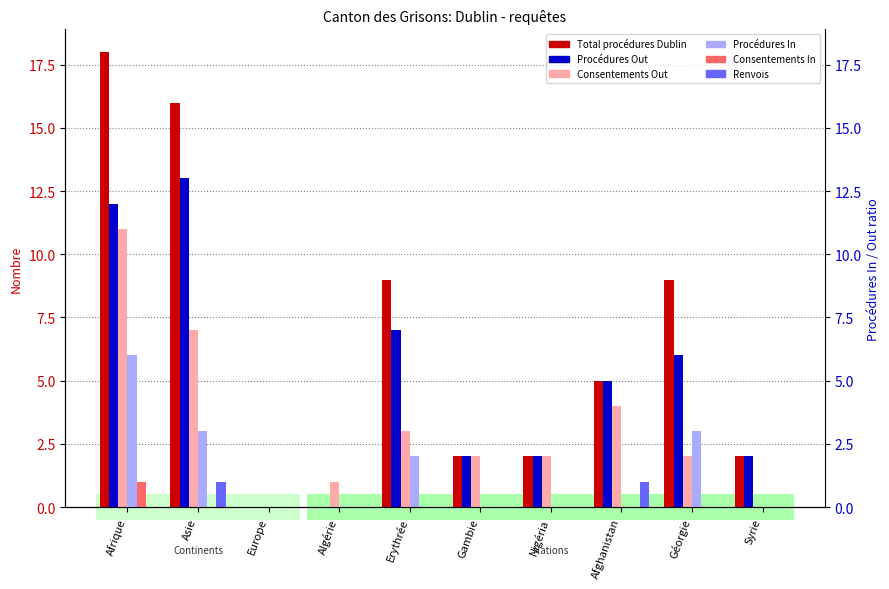

Reading left to right, what are all the values shown in this chart?

Total procédures Dublin: 18	16	0	0	9	2	2	5	9	2
Procédures Out: 12	13	0	0	7	2	2	5	6	2
Consentements Out: 11	7	0	1	3	2	2	4	2	0
Procédures In: 6	3	0	0	2	0	0	0	3	0
Consentements In: 1	0	0	0	0	0	0	0	0	0
Renvois: 0	1	0	0	0	0	0	1	0	0